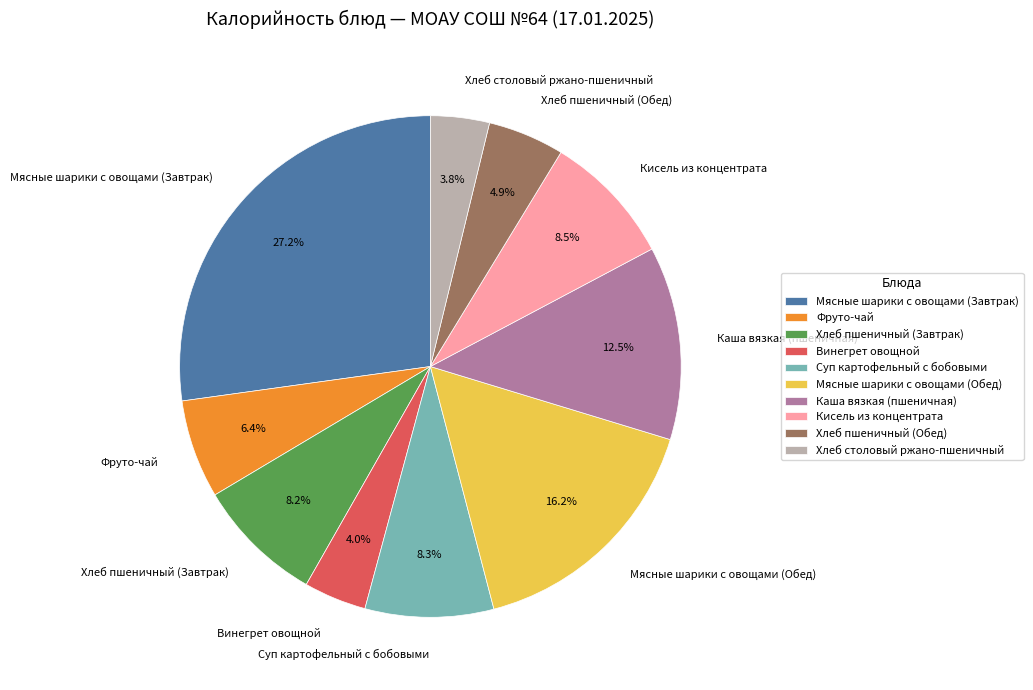

To the nearest percent, what portion does Хлеб пшеничный (Обед) represent?

5%